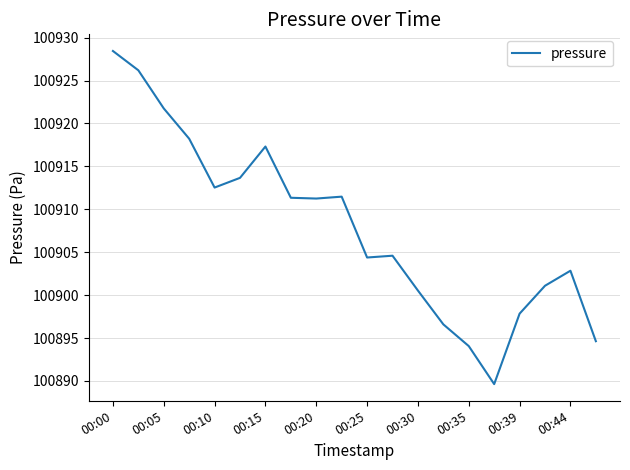

What is the smallest value displayed?

100889.6